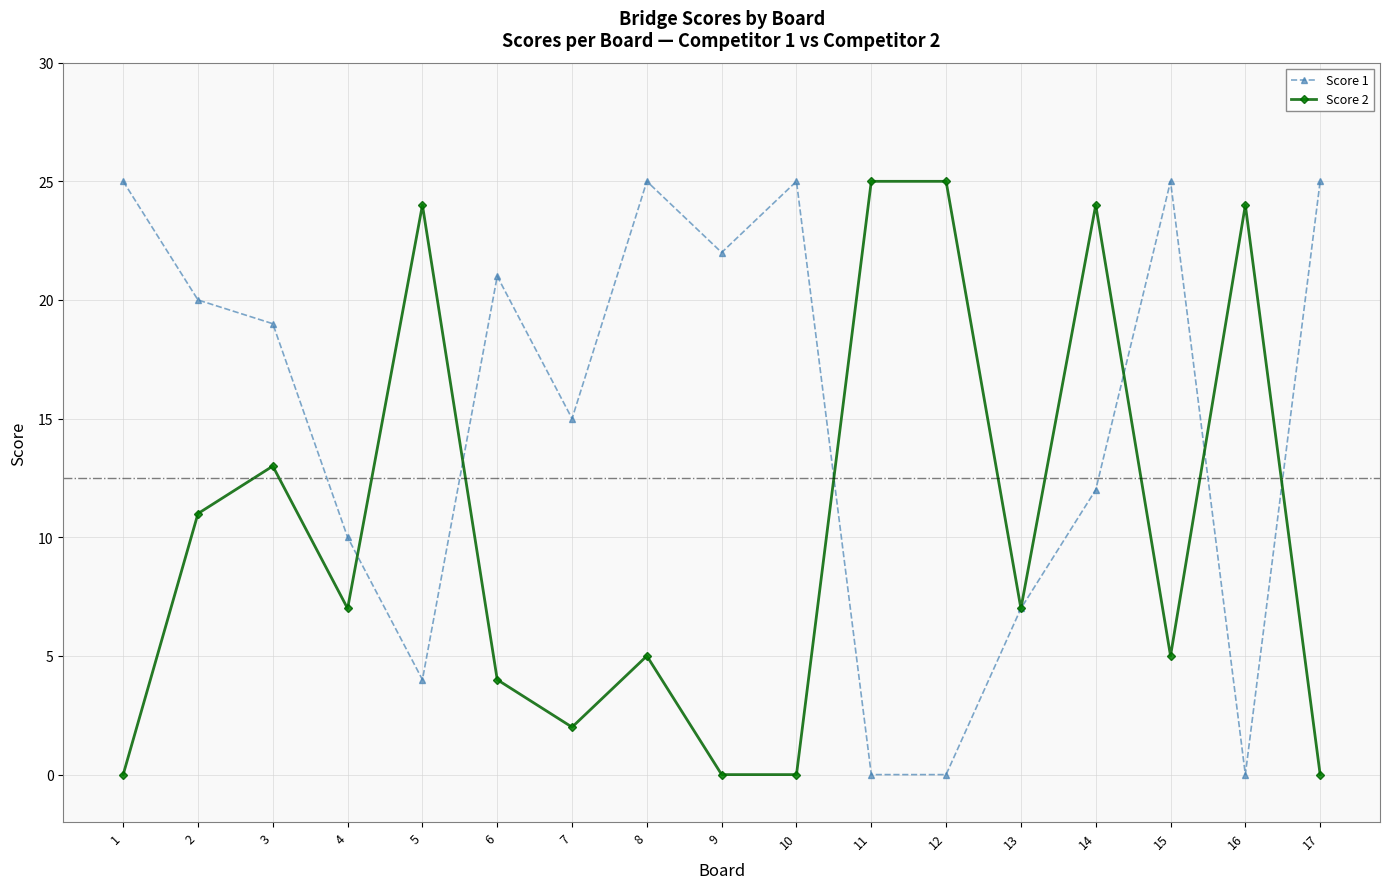

Which series changed the most between 4 and 14?

Score 2